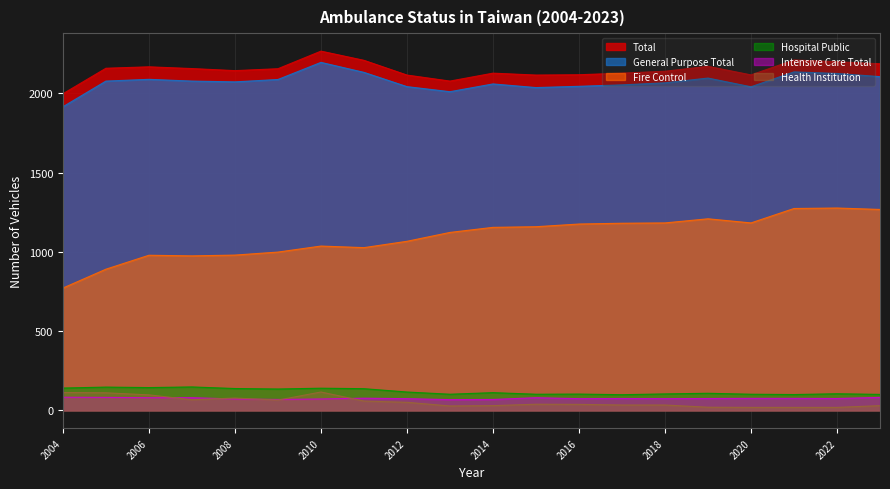

What is the value of the Health Institution point at the 18th from the left?

18